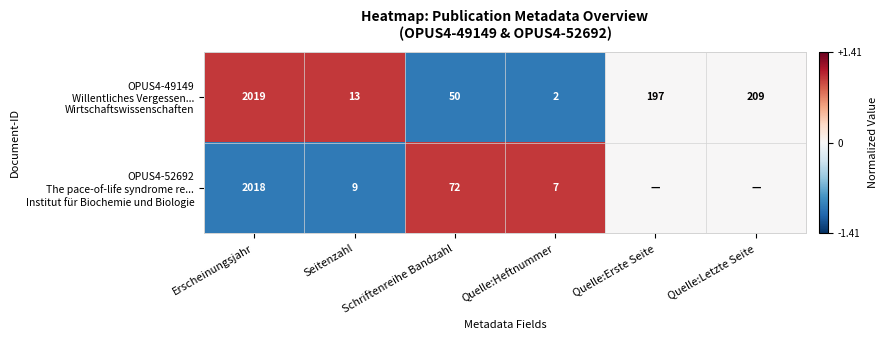

What is the spread (max minus min) of values at Seitenzahl?

4